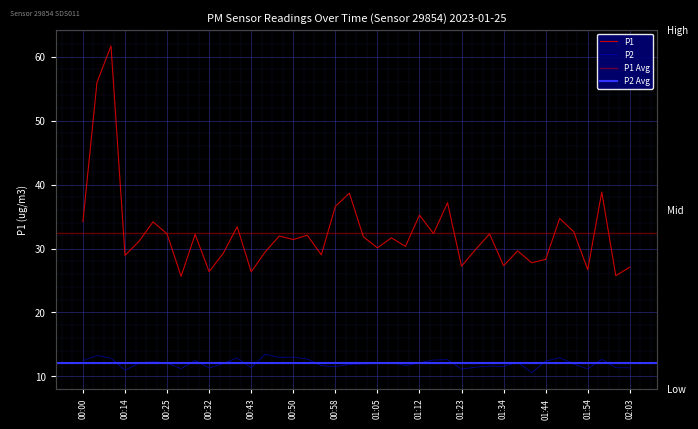

The value of P2 at 02:00 is 11.4. True or false?

True